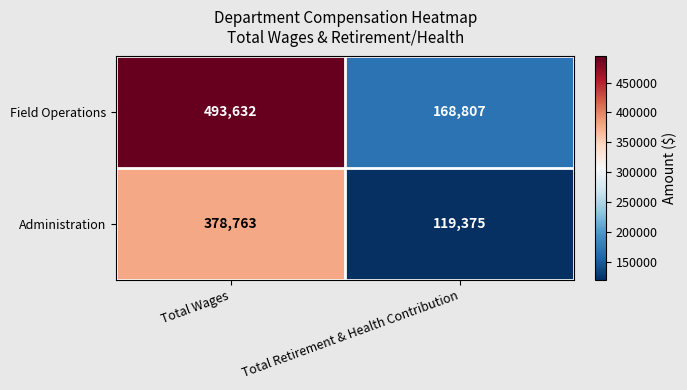

Is it true that Field Operations equals 224965 at Total Wages?

False